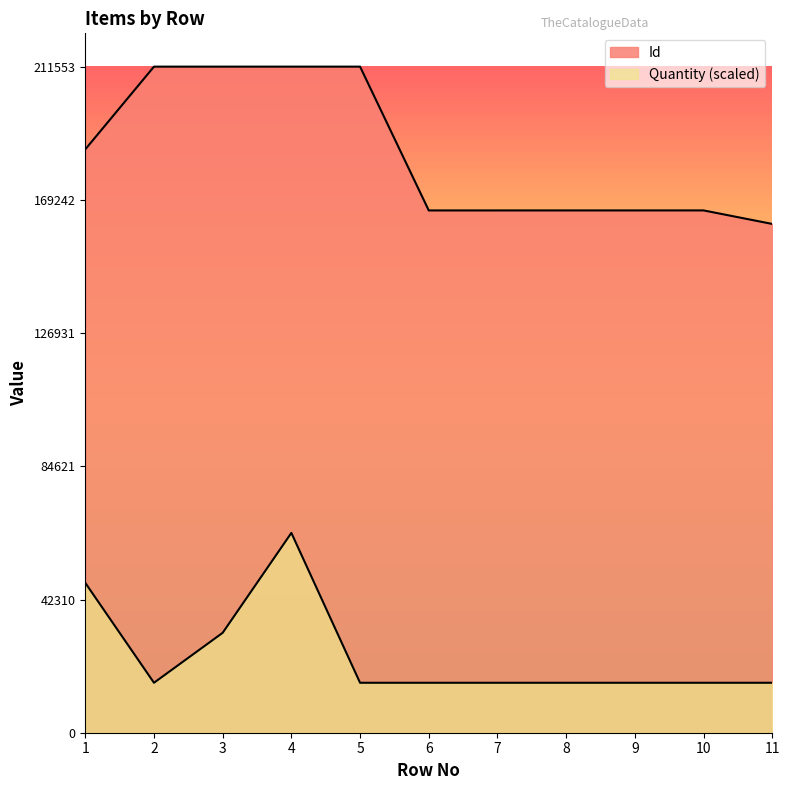

The value of Quantity at 3 is 31732.9. True or false?

True